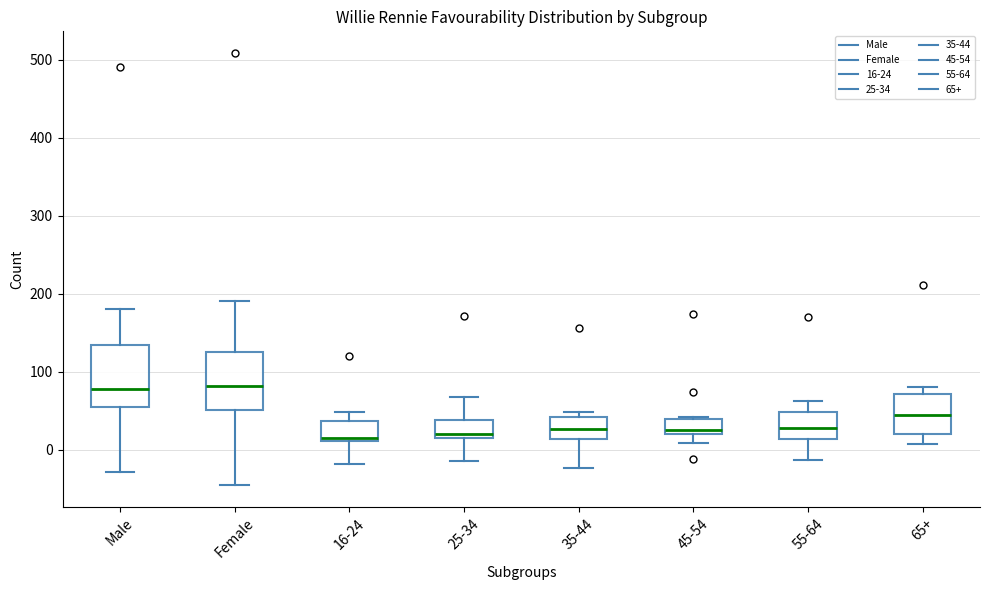

Reading left to right, transcribe this box plot: for each box, give where its median line is, the range the box spans, and where its two whiskers end, as read against the y-axis. The values are not printed on the chart, so give them approximately, as read against the axis.

Male: median 80, box 50 to 130, whiskers -30 to 180
Female: median 80, box 50 to 130, whiskers -50 to 190
16-24: median 20, box 10 to 40, whiskers -20 to 50
25-34: median 20, box 10 to 40, whiskers -10 to 70
35-44: median 30, box 10 to 40, whiskers -20 to 50
45-54: median 30, box 20 to 40, whiskers 10 to 40
55-64: median 30, box 10 to 50, whiskers -10 to 60
65+: median 50, box 20 to 70, whiskers 10 to 80